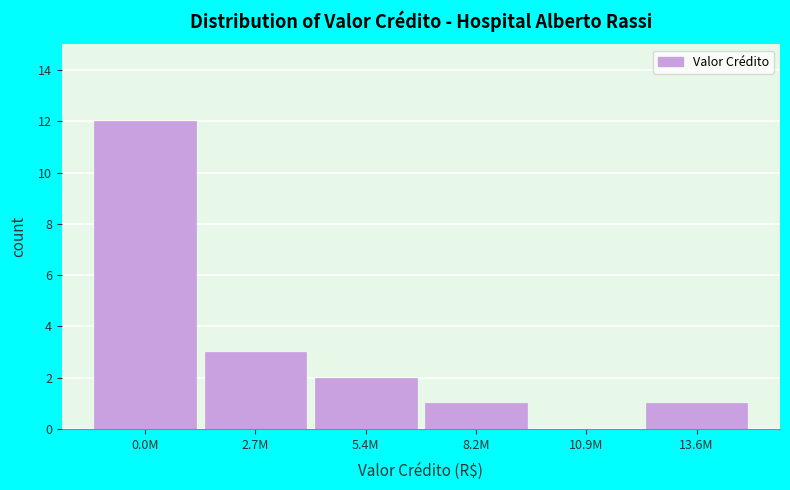

Reading left to right, extract all data points from this chart.

0.0M=12	2.7M=3	5.4M=2	8.2M=1	10.9M=0	13.6M=1